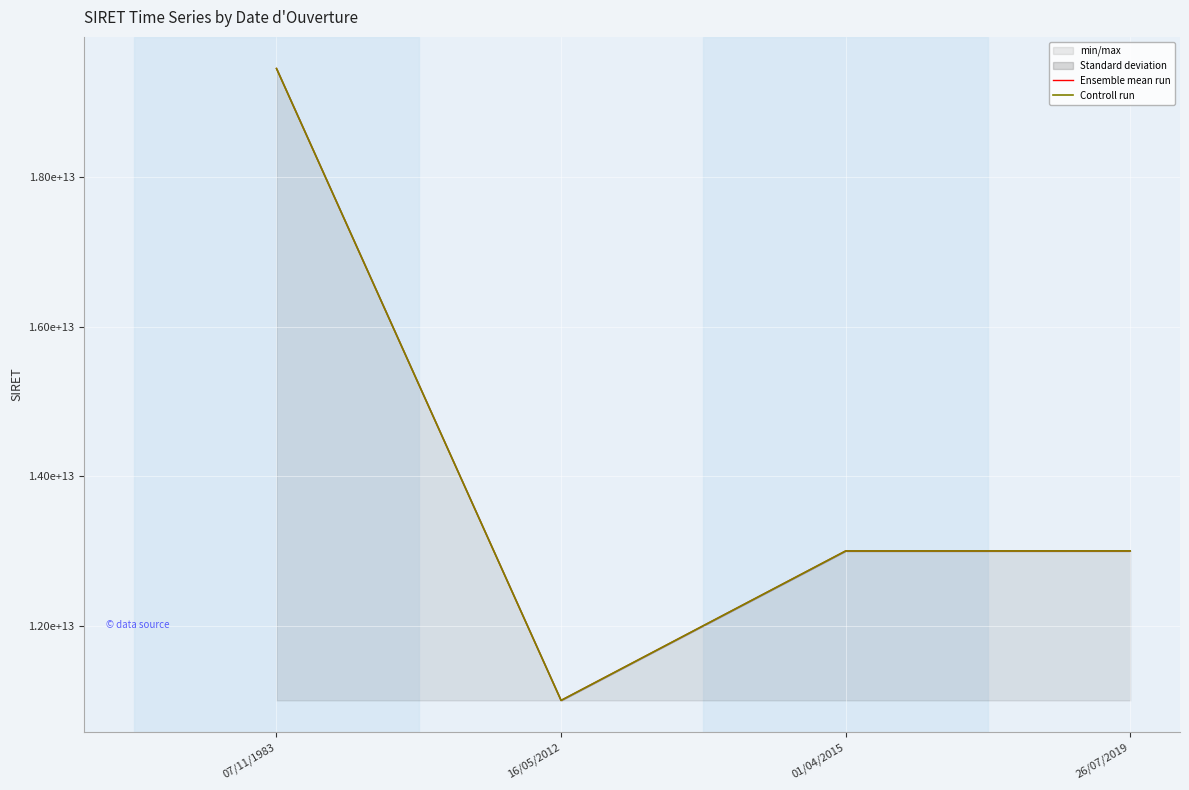

Which label corresponds to the largest value in the chart?

07/11/1983